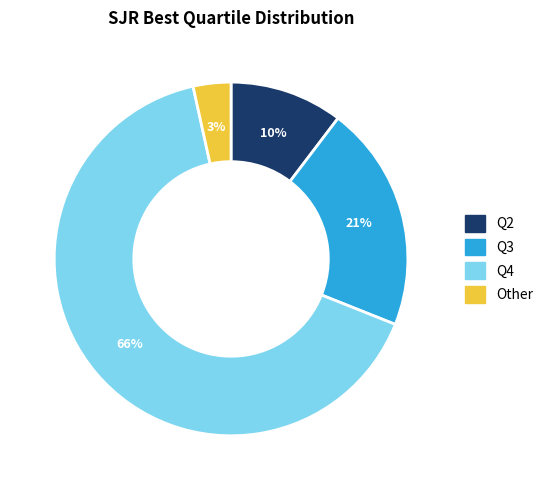

Which slice is the largest?

Q4